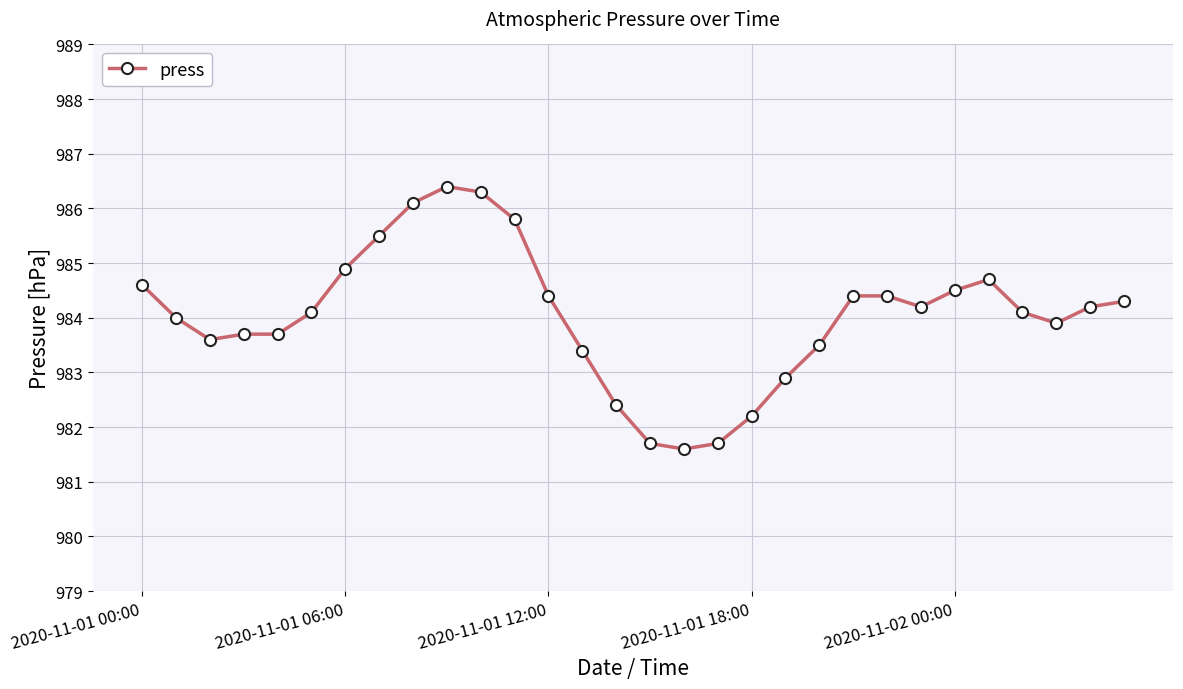

What is the maximum value shown in the chart?

986.4